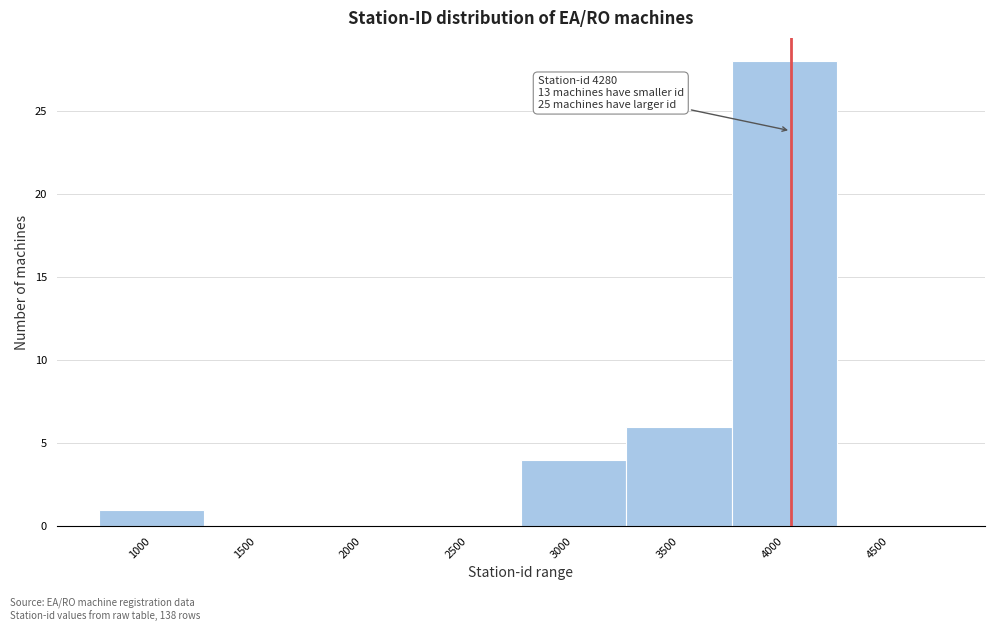

Reading right to left, list all the values displayed in this chart.

4500=0	4000=28	3500=6	3000=4	2500=0	2000=0	1500=0	1000=1